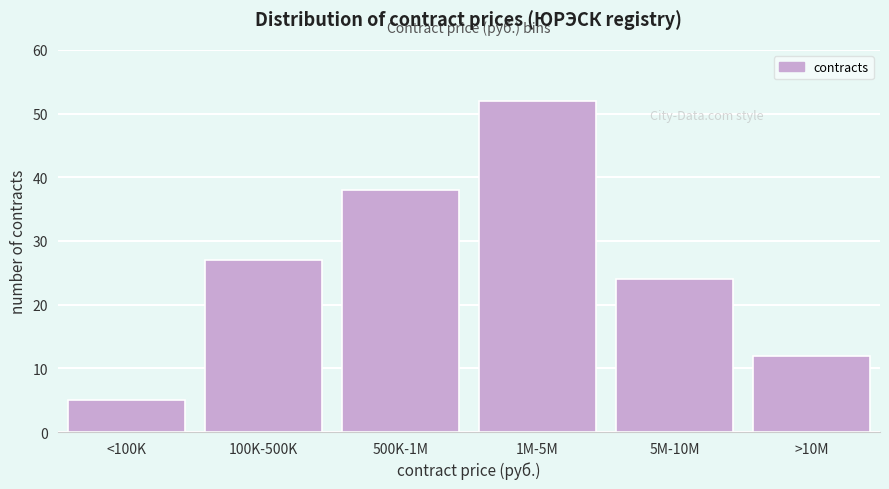

Reading left to right, extract all data points from this chart.

5	27	38	52	24	12